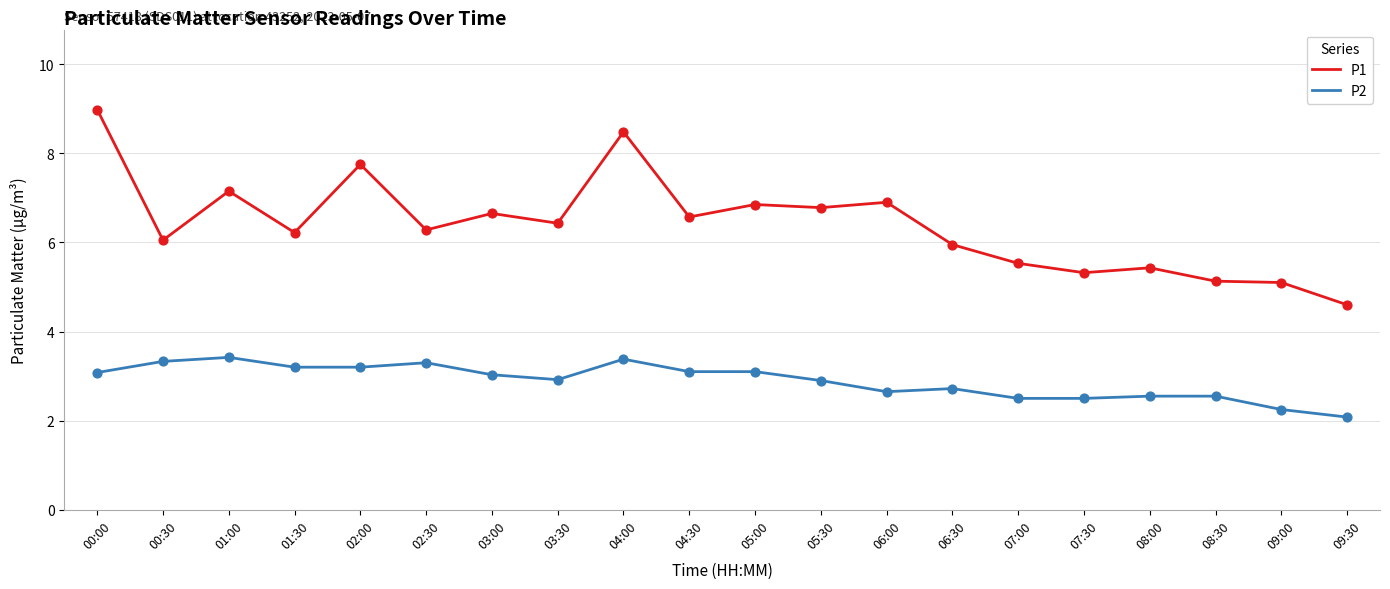

Which series has the widest spread of values?

P1